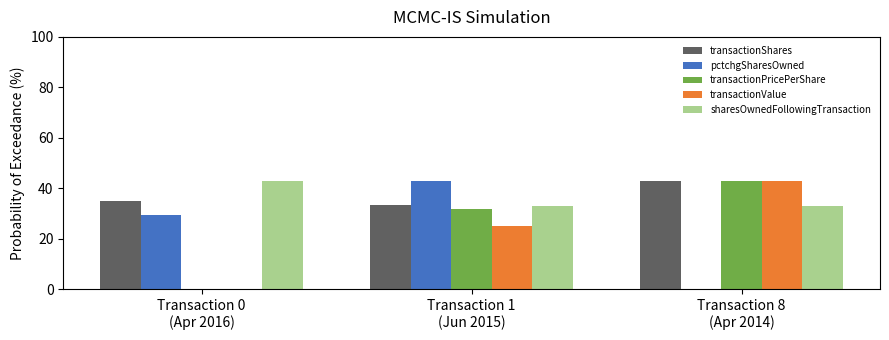

What is the sum of all transactionShares values?

111.5